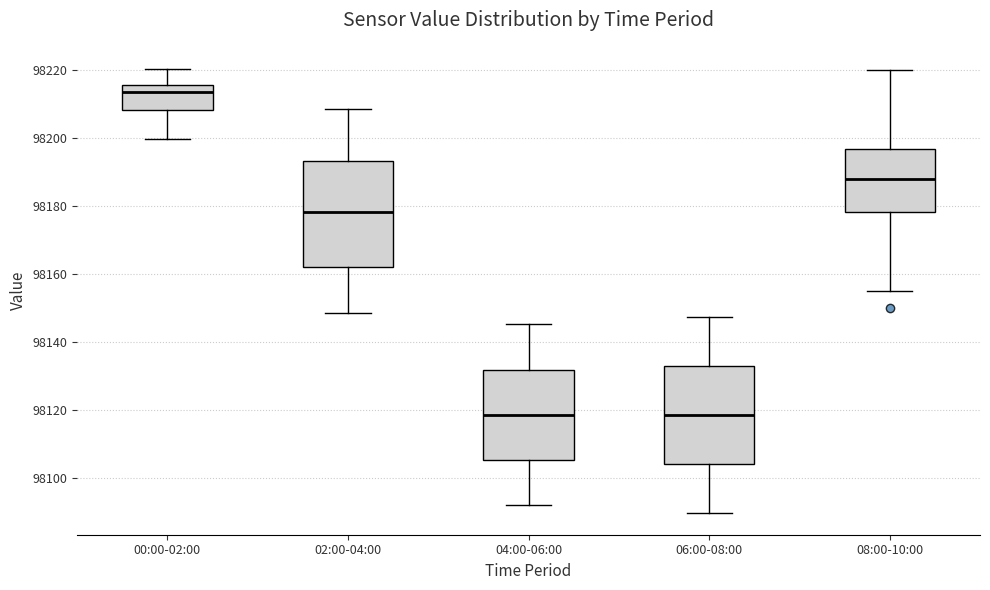

Which box's median line is the highest?

00:00-02:00